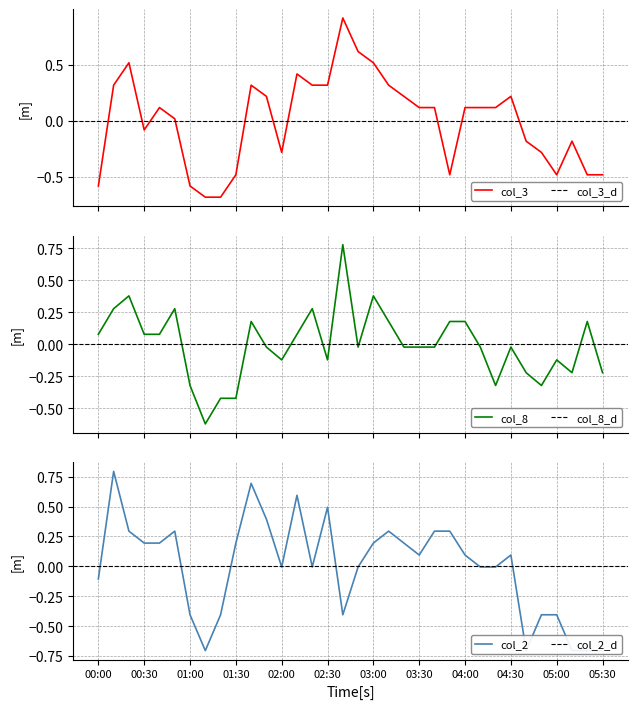

What is the label of the 16th point from the right?

03:00